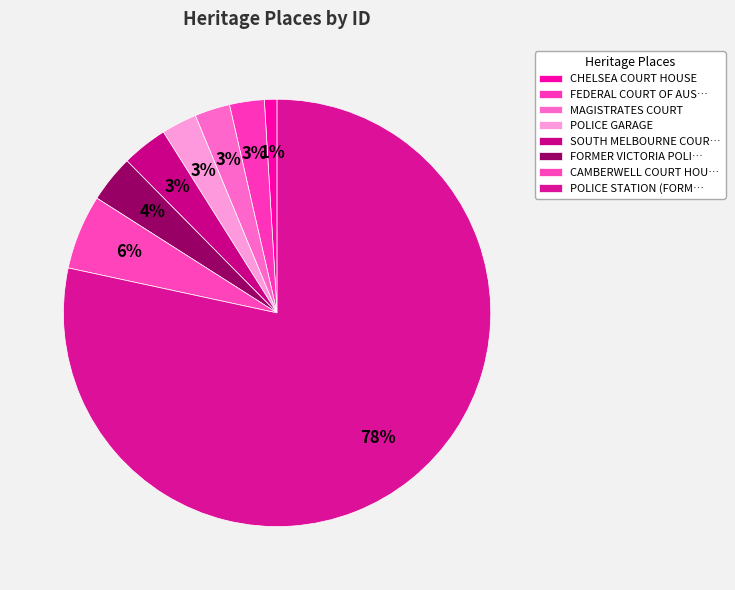

Which category accounts for the majority?

POLICE STATION (FORMER)